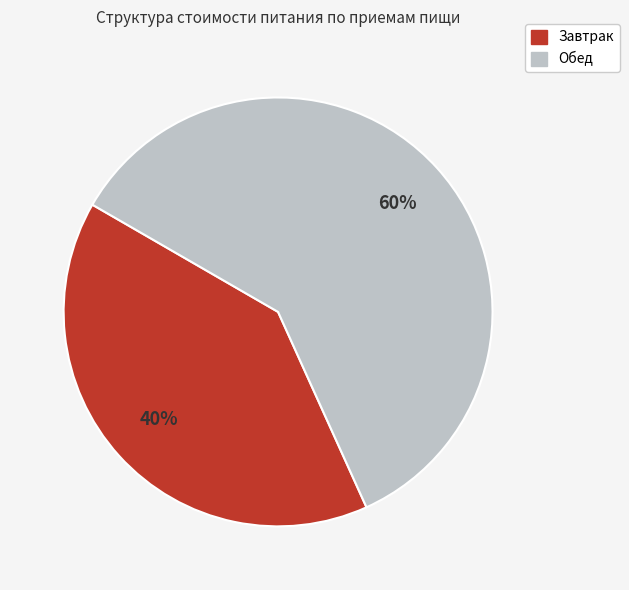

Is there a majority slice in this chart?

Yes